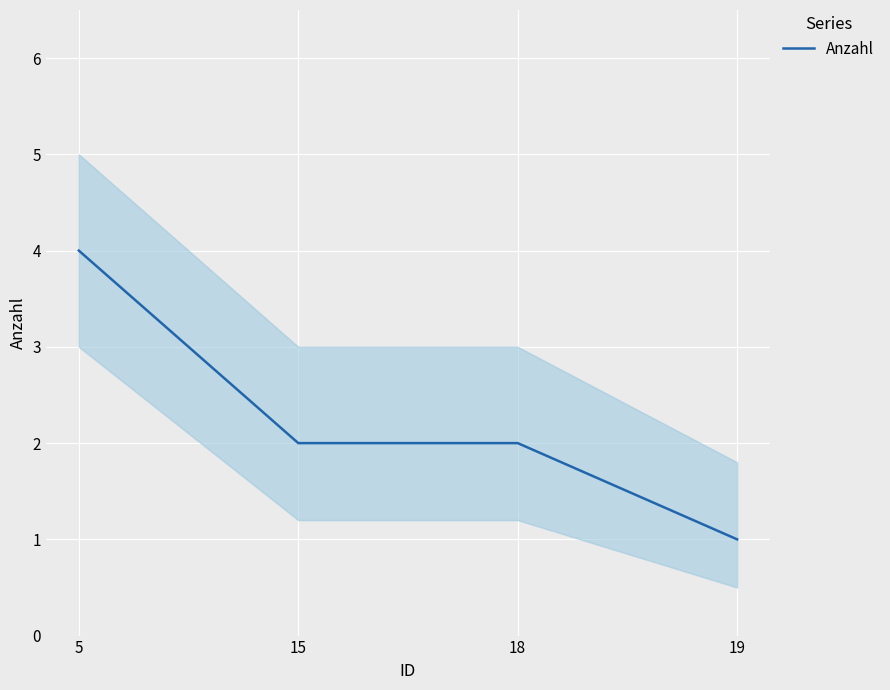

How many values are below 2?

1